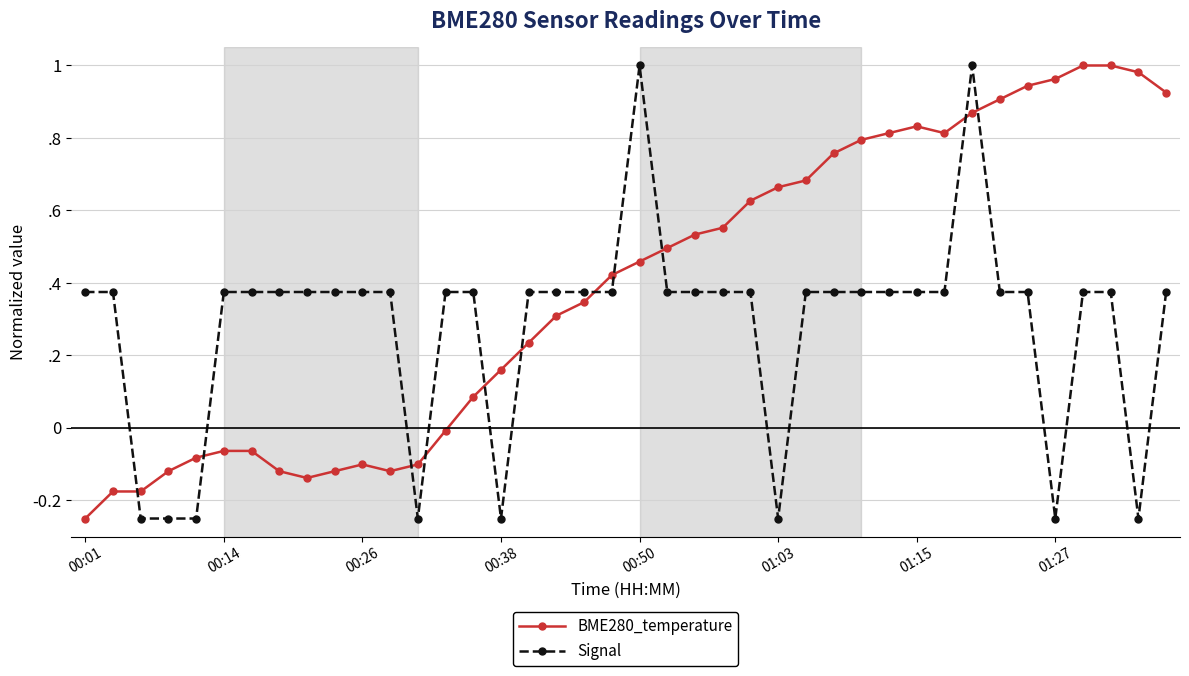

Is this an area chart (filled region under the line)?

No